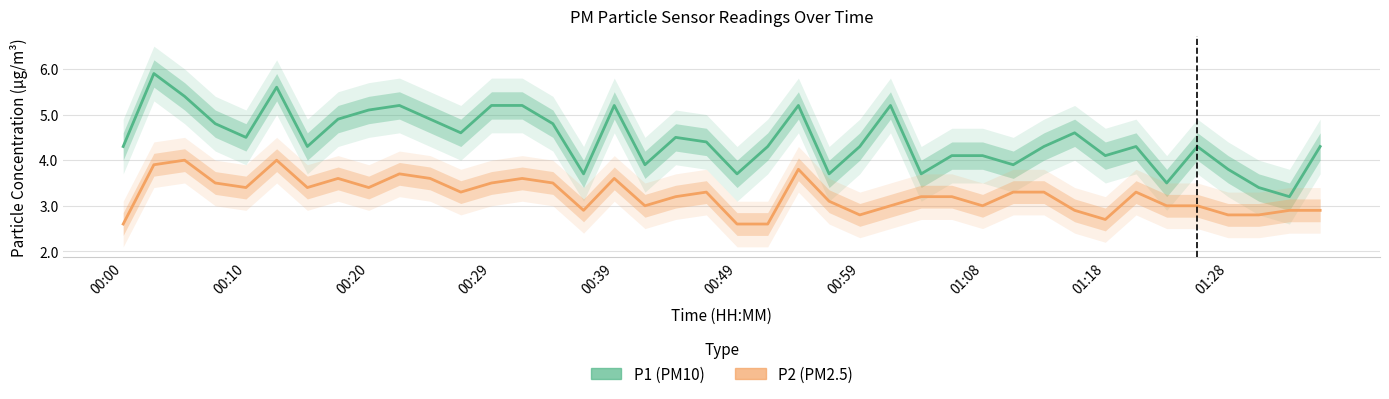

What is the total value across all series at 13?

8.8